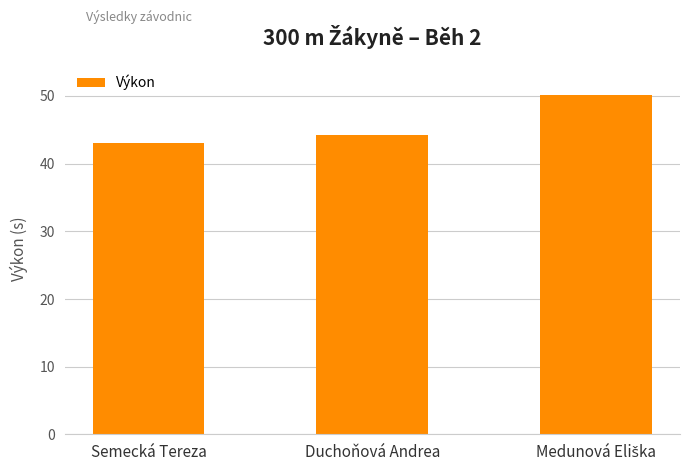

Where is the data nearest to the value 46?

Duchoňová Andrea